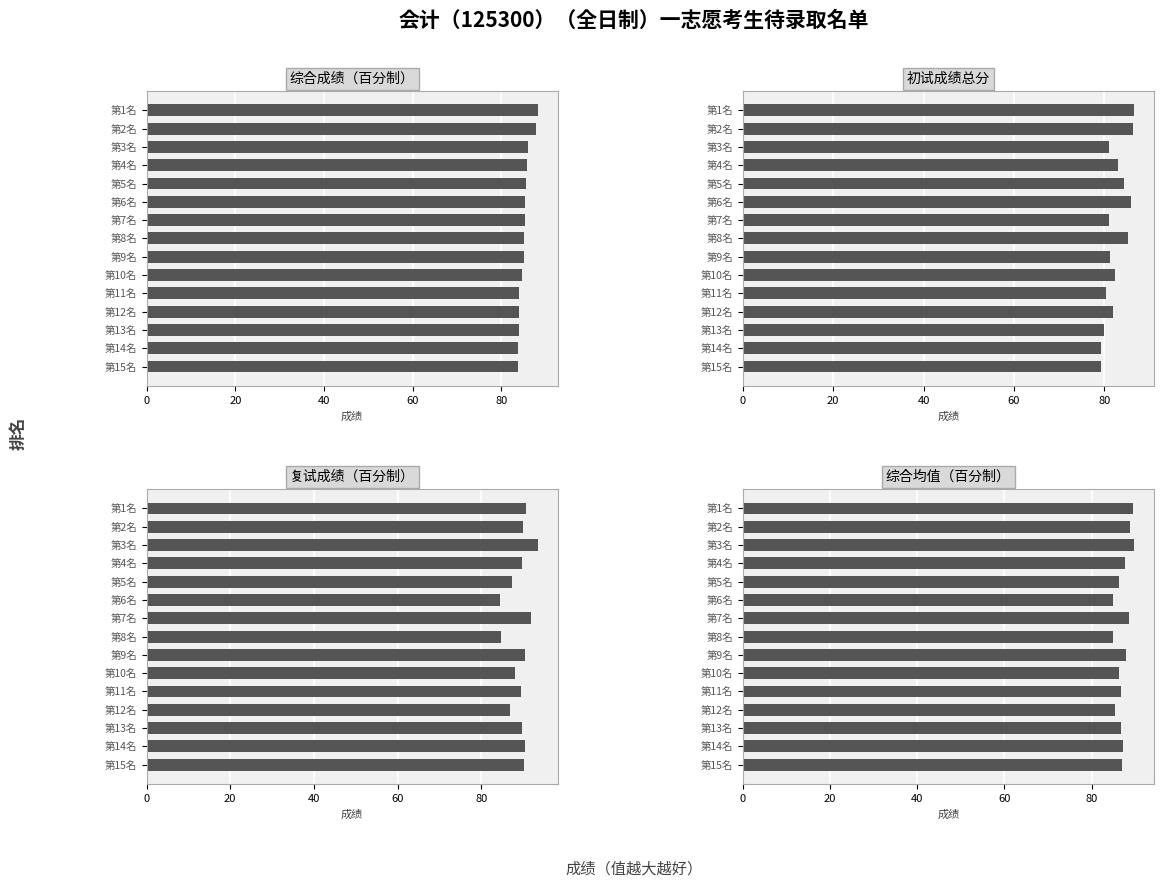

What is the minimum value shown in the chart?

79.3